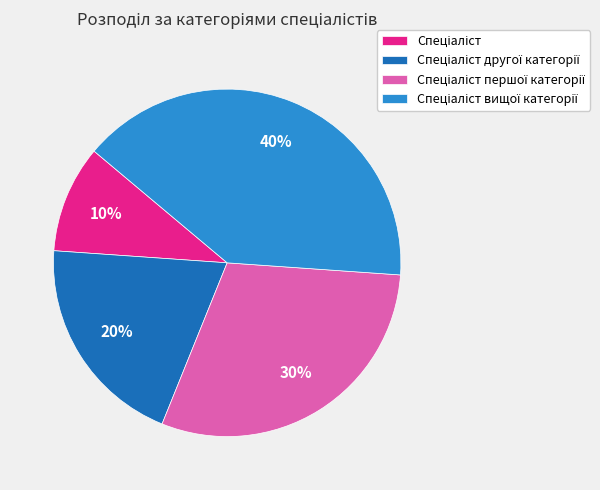

Is there any slice that represents more than half of the pie?

No